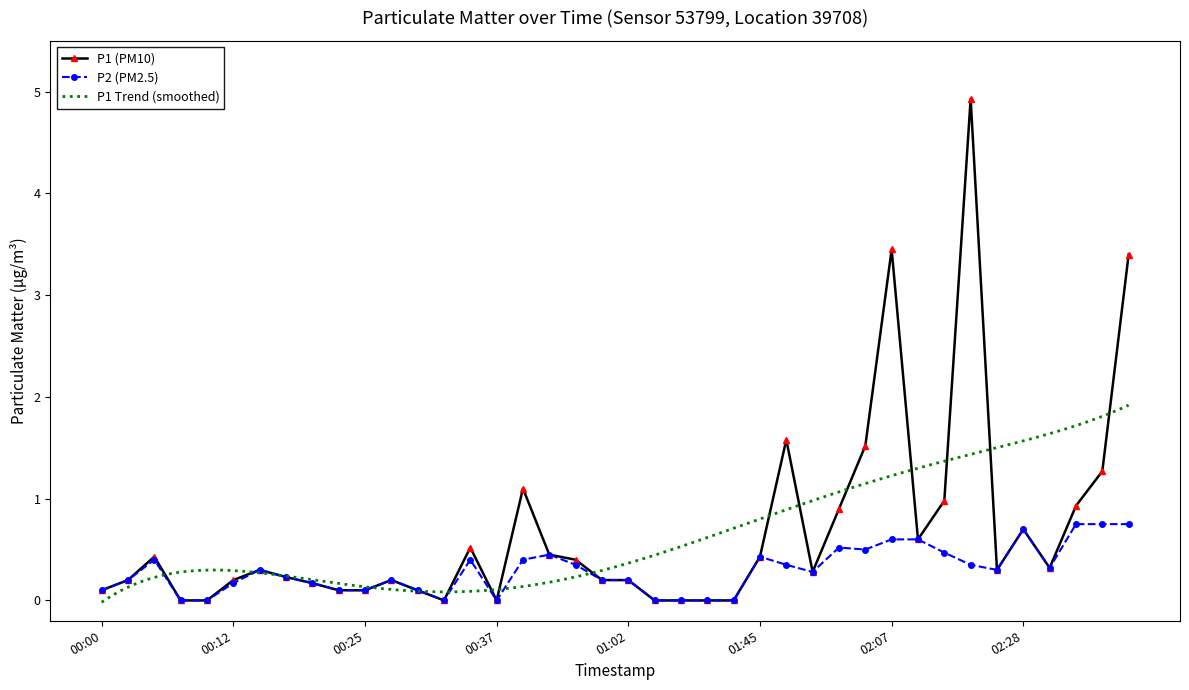

Which series has the largest range (max minus min)?

P1